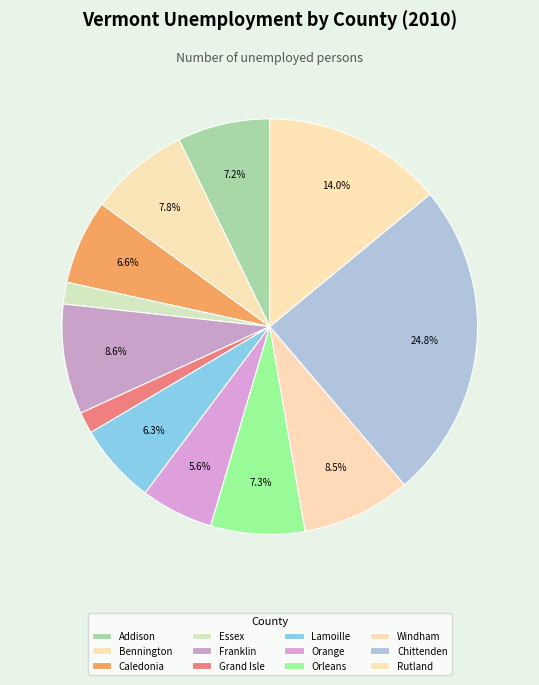

How many segments does this pie chart have?

12